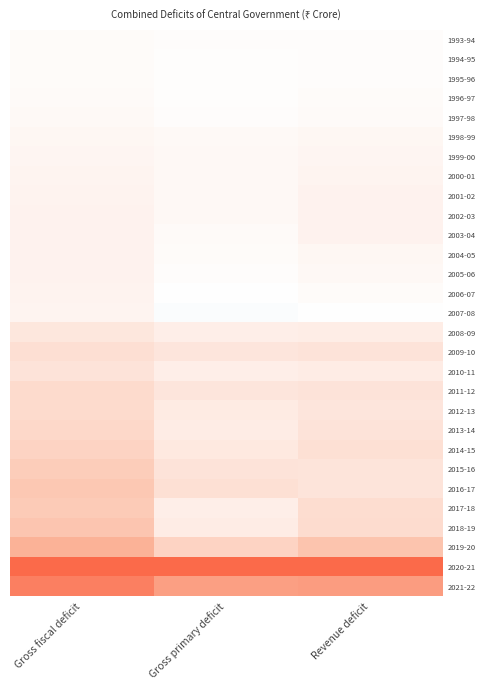

Reading left to right, what are all the values shown in this chart?

1993-94: Gross fiscal deficit=0.0	Gross primary deficit=0.0	Revenue deficit=0.0
1994-95: Gross fiscal deficit=0.0	Gross primary deficit=0.0	Revenue deficit=0.0
1995-96: Gross fiscal deficit=0.0	Gross primary deficit=0.0	Revenue deficit=0.0
1996-97: Gross fiscal deficit=0.0	Gross primary deficit=0.0	Revenue deficit=0.0
1997-98: Gross fiscal deficit=0.0	Gross primary deficit=0.0	Revenue deficit=0.0
1998-99: Gross fiscal deficit=0.1	Gross primary deficit=0.0	Revenue deficit=0.1
1999-00: Gross fiscal deficit=0.1	Gross primary deficit=0.0	Revenue deficit=0.1
2000-01: Gross fiscal deficit=0.1	Gross primary deficit=0.0	Revenue deficit=0.1
2001-02: Gross fiscal deficit=0.1	Gross primary deficit=0.1	Revenue deficit=0.1
2002-03: Gross fiscal deficit=0.1	Gross primary deficit=0.0	Revenue deficit=0.1
2003-04: Gross fiscal deficit=0.1	Gross primary deficit=0.0	Revenue deficit=0.1
2004-05: Gross fiscal deficit=0.1	Gross primary deficit=0.0	Revenue deficit=0.1
2005-06: Gross fiscal deficit=0.1	Gross primary deficit=0.0	Revenue deficit=0.1
2006-07: Gross fiscal deficit=0.1	Gross primary deficit=-0.0	Revenue deficit=0.0
2007-08: Gross fiscal deficit=0.1	Gross primary deficit=-0.0	Revenue deficit=0.0
2008-09: Gross fiscal deficit=0.2	Gross primary deficit=0.1	Revenue deficit=0.1
2009-10: Gross fiscal deficit=0.2	Gross primary deficit=0.2	Revenue deficit=0.2
2010-11: Gross fiscal deficit=0.2	Gross primary deficit=0.1	Revenue deficit=0.1
2011-12: Gross fiscal deficit=0.3	Gross primary deficit=0.2	Revenue deficit=0.2
2012-13: Gross fiscal deficit=0.3	Gross primary deficit=0.1	Revenue deficit=0.2
2013-14: Gross fiscal deficit=0.3	Gross primary deficit=0.1	Revenue deficit=0.2
2014-15: Gross fiscal deficit=0.3	Gross primary deficit=0.2	Revenue deficit=0.2
2015-16: Gross fiscal deficit=0.4	Gross primary deficit=0.2	Revenue deficit=0.2
2016-17: Gross fiscal deficit=0.4	Gross primary deficit=0.2	Revenue deficit=0.2
2017-18: Gross fiscal deficit=0.4	Gross primary deficit=0.1	Revenue deficit=0.2
2018-19: Gross fiscal deficit=0.4	Gross primary deficit=0.1	Revenue deficit=0.3
2019-20: Gross fiscal deficit=0.6	Gross primary deficit=0.3	Revenue deficit=0.4
2020-21: Gross fiscal deficit=1.0	Gross primary deficit=1.0	Revenue deficit=1.0
2021-22: Gross fiscal deficit=0.9	Gross primary deficit=0.7	Revenue deficit=0.7